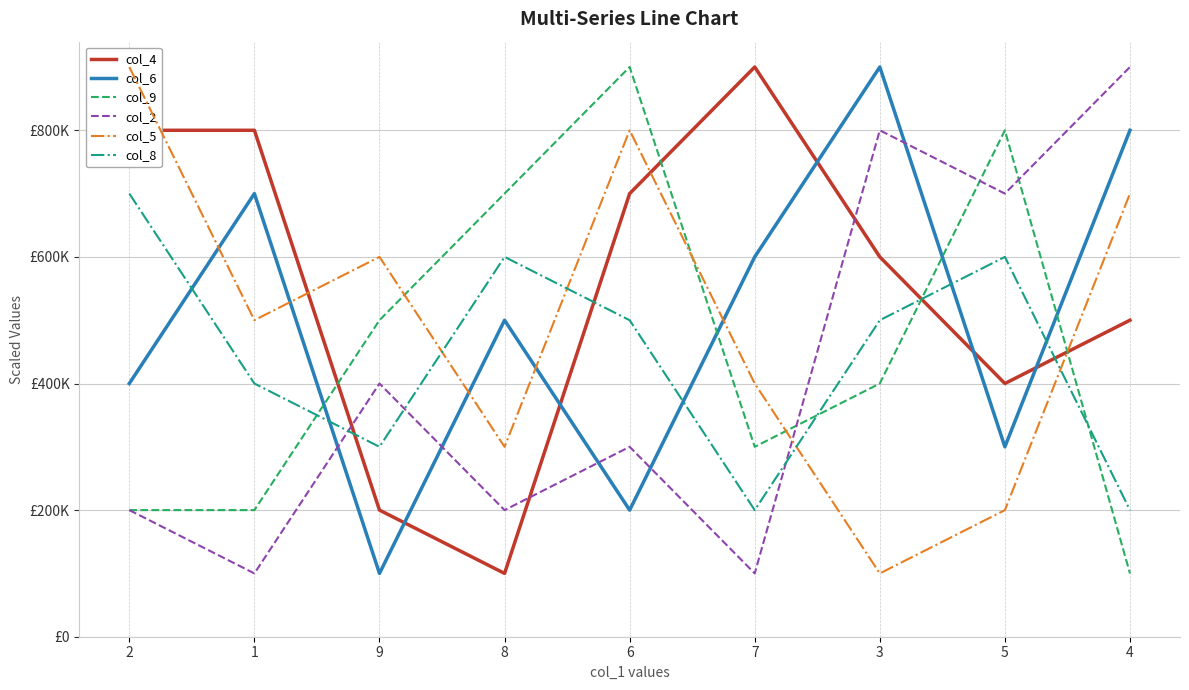

How many interior local peaks does the col_6 series have?

3